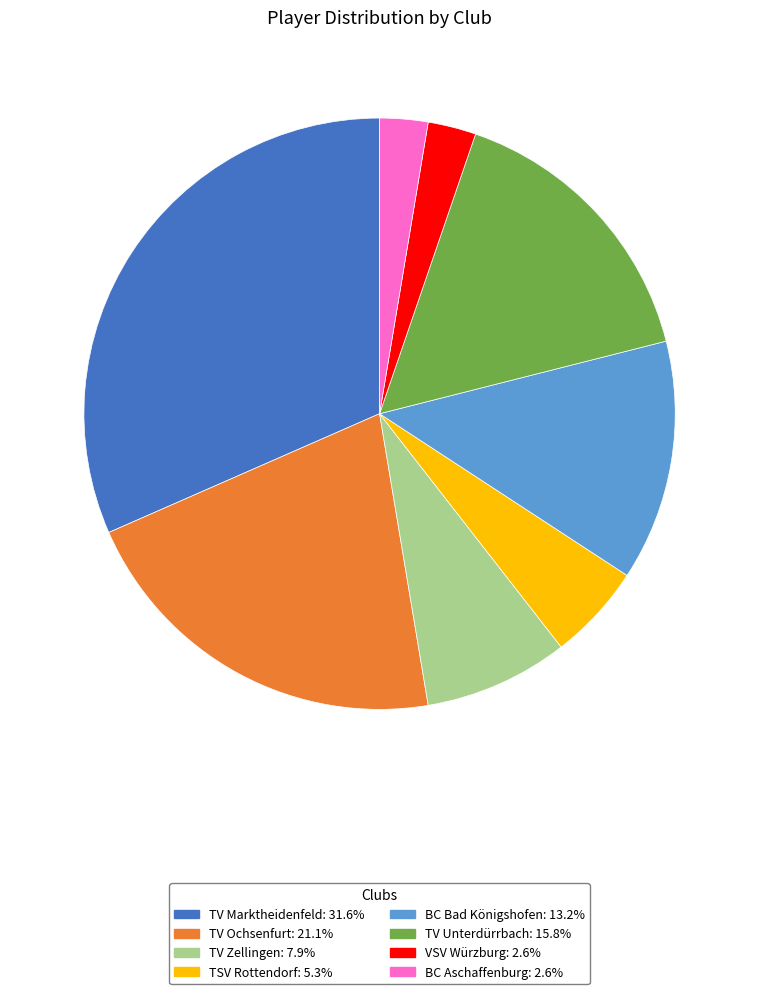

What is the ratio of the value at TV Zellingen to the value at TV Unterdürrbach?

0.5